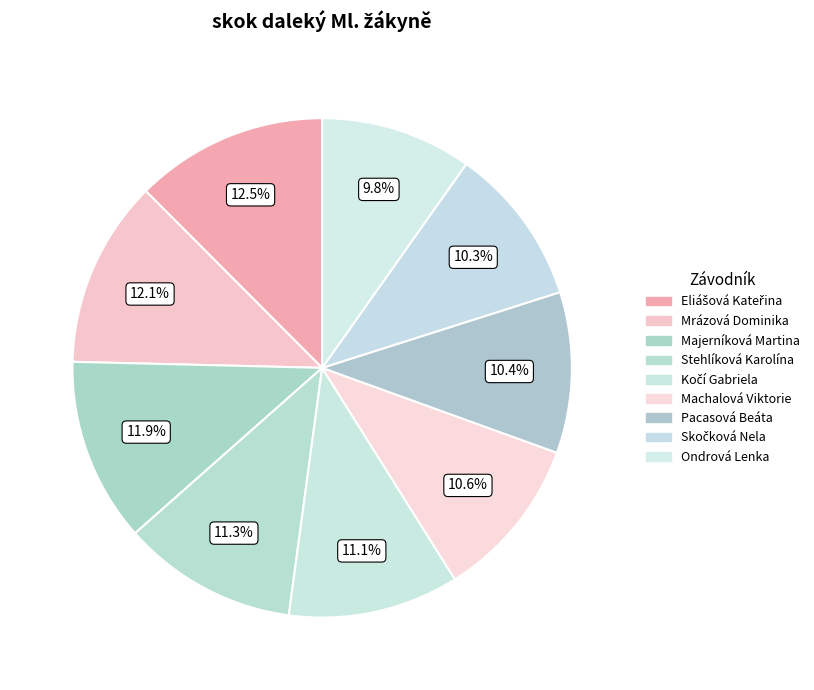

Is it true that Kočí Gabriela is 2% of the pie?

False